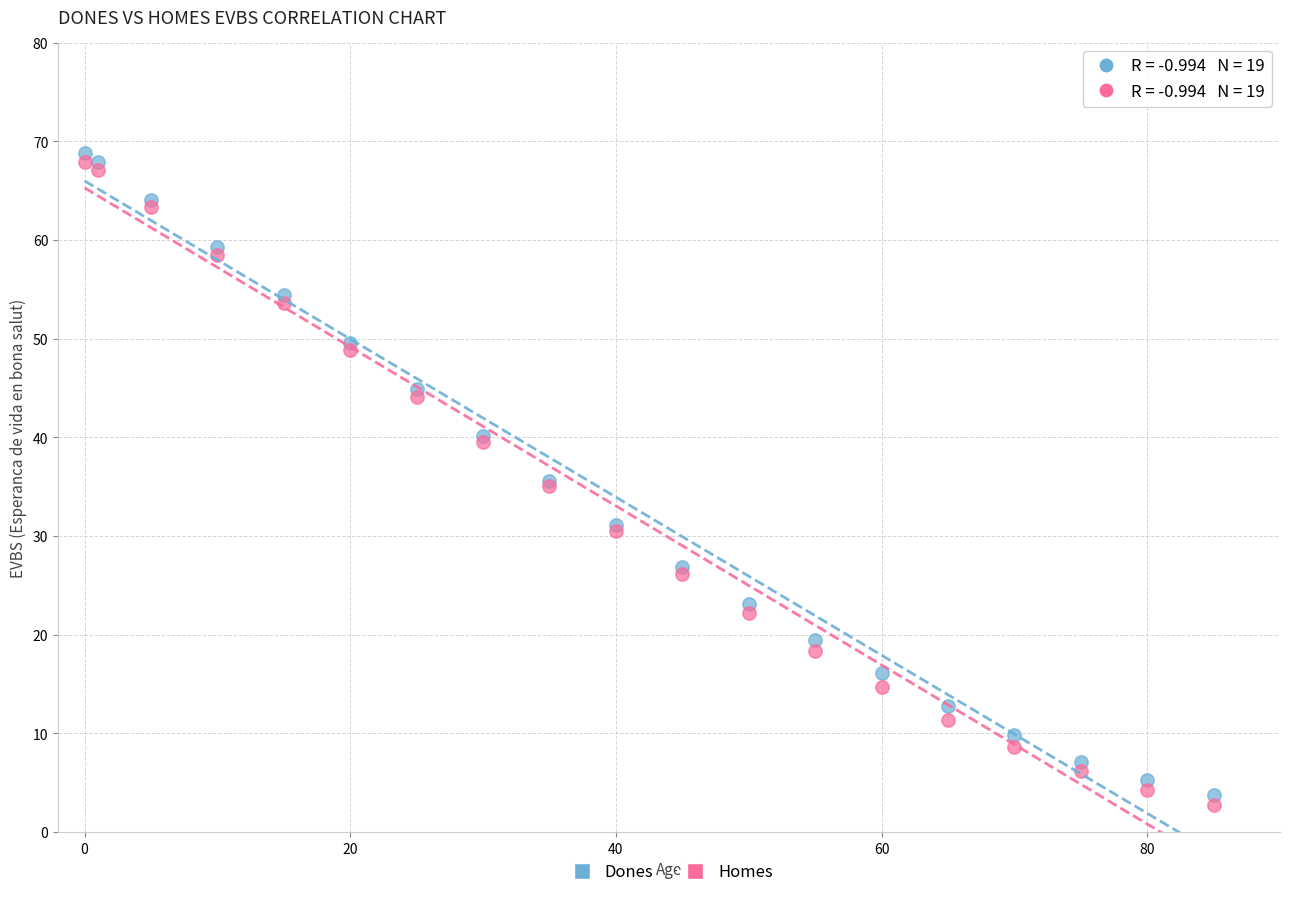

Which series contains the lowest Y value?

Homes